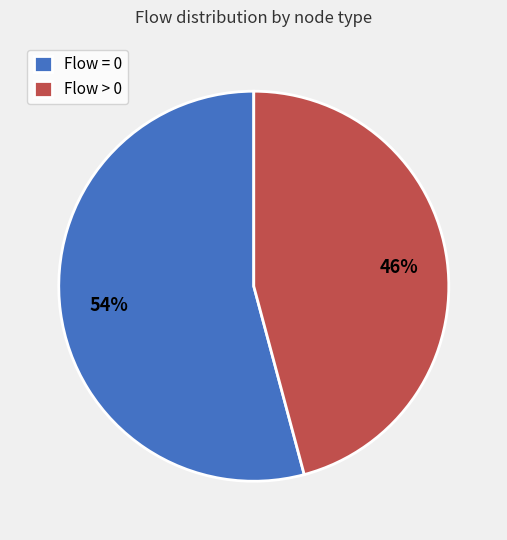

The Flow > 0 slice represents 31% of the pie. True or false?

False